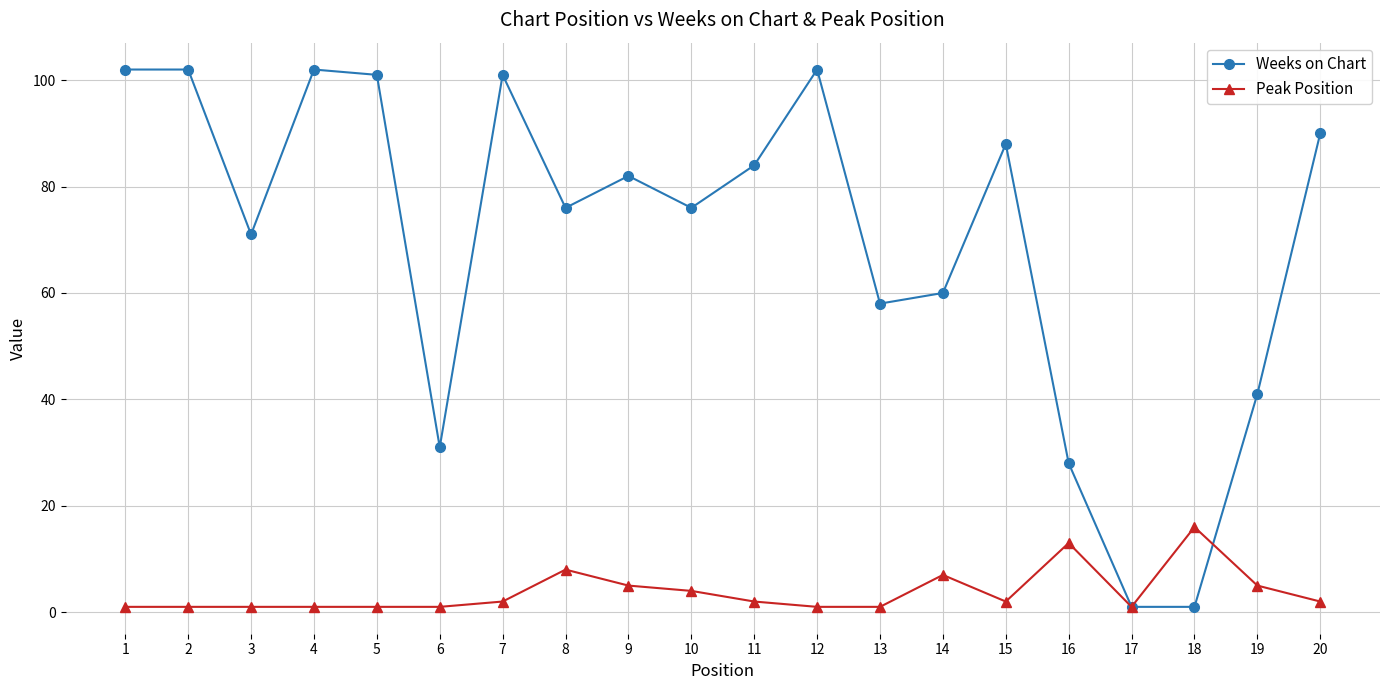

True or false: Weeks on Chart and Peak Position cross at least once.

True